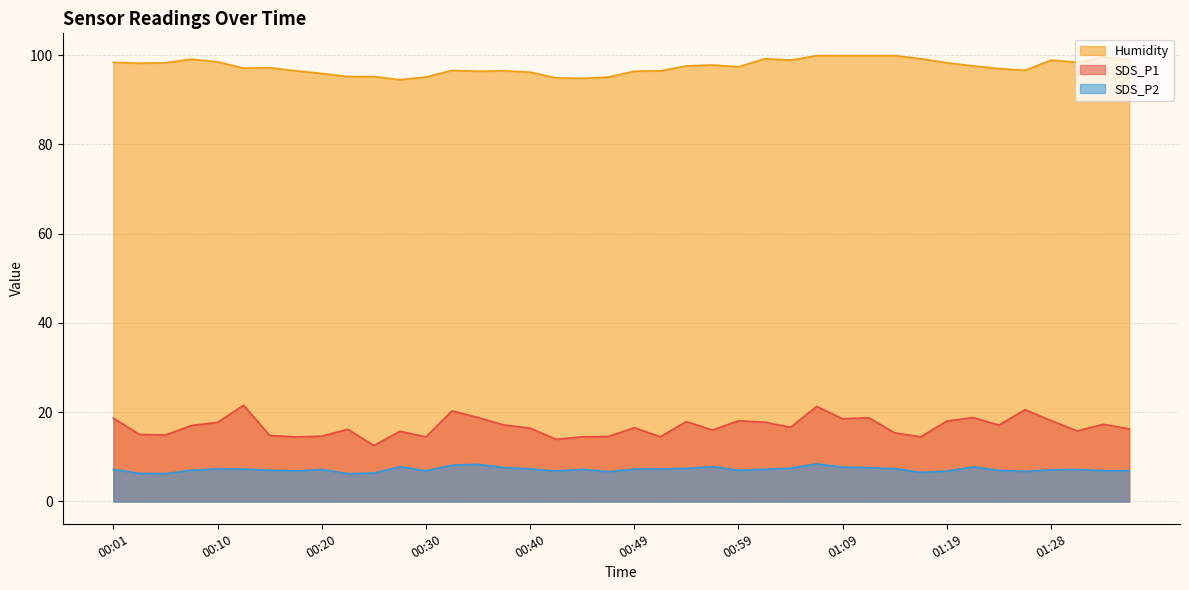

Where does the SDS_P1 series first go above 16?

00:01